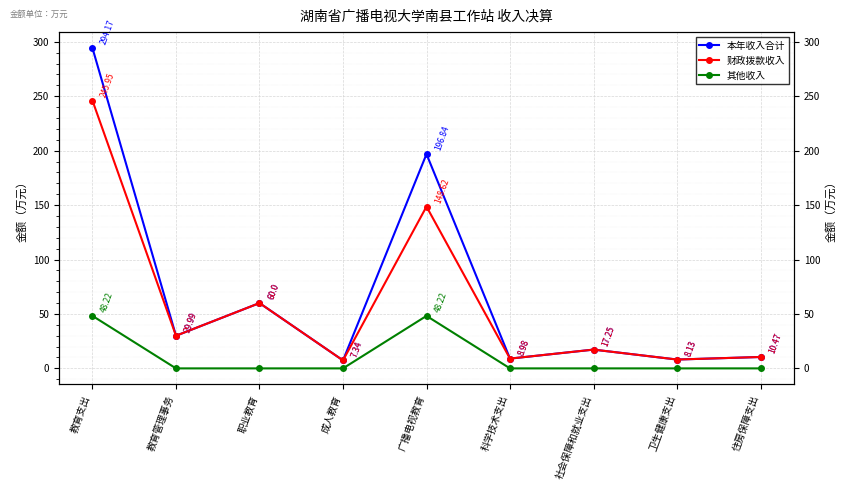

At which label is 本年收入合计 closest to 150?

广播电视教育